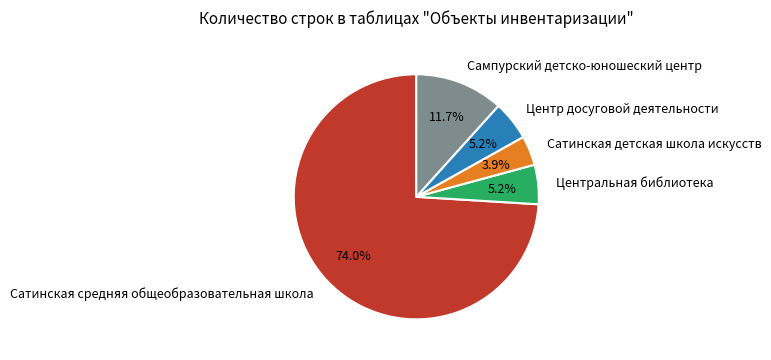

Which slice is the smallest?

Сатинская детская школа искусств